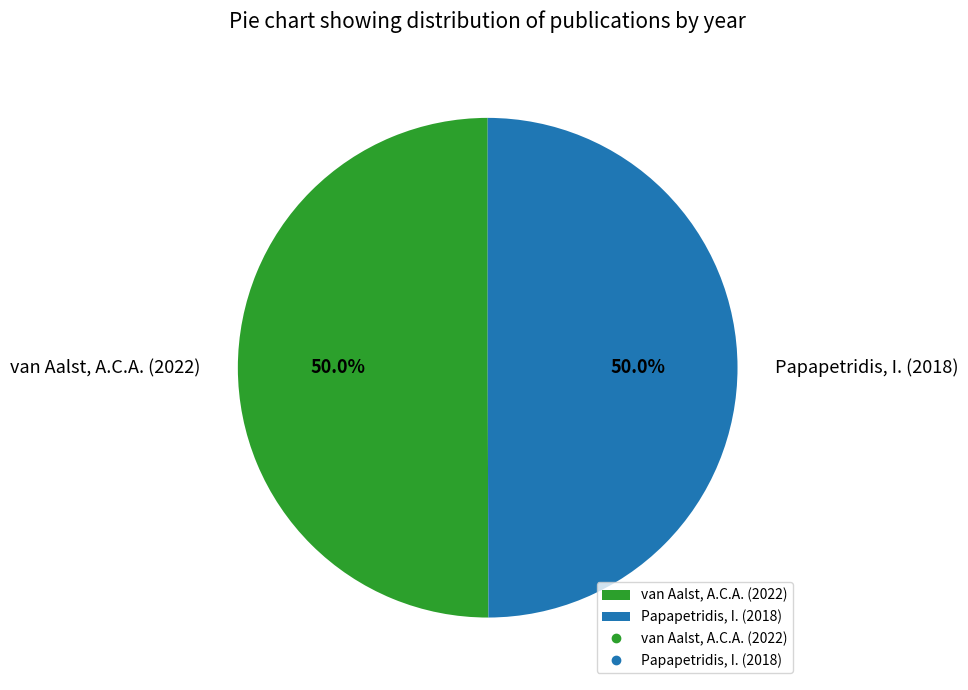

What percentage is NOT represented by van Aalst, A.C.A. (2022)?

50.0%